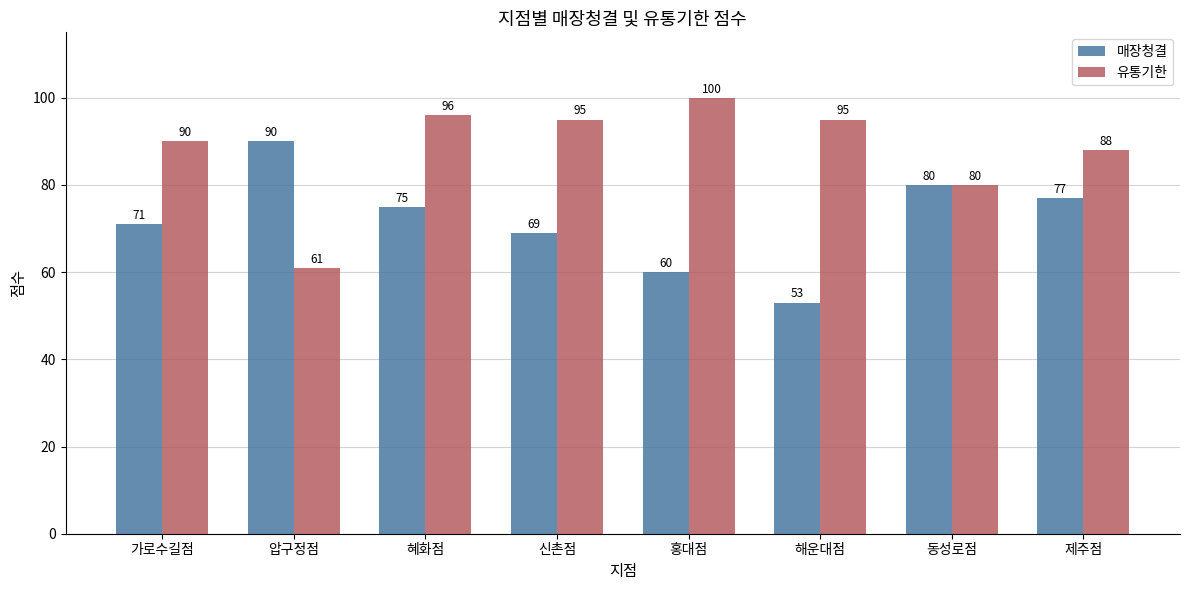

What is the average value of the 매장청결 series?

72